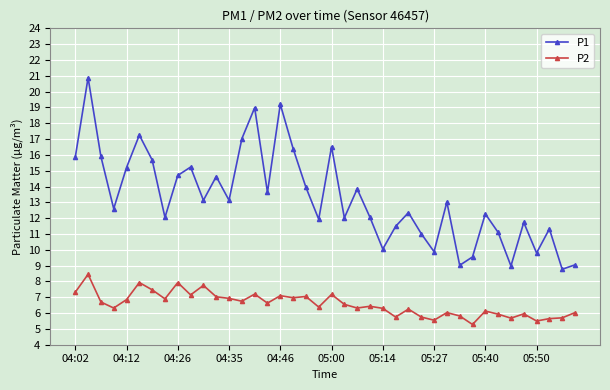

Is this an area chart (filled region under the line)?

No